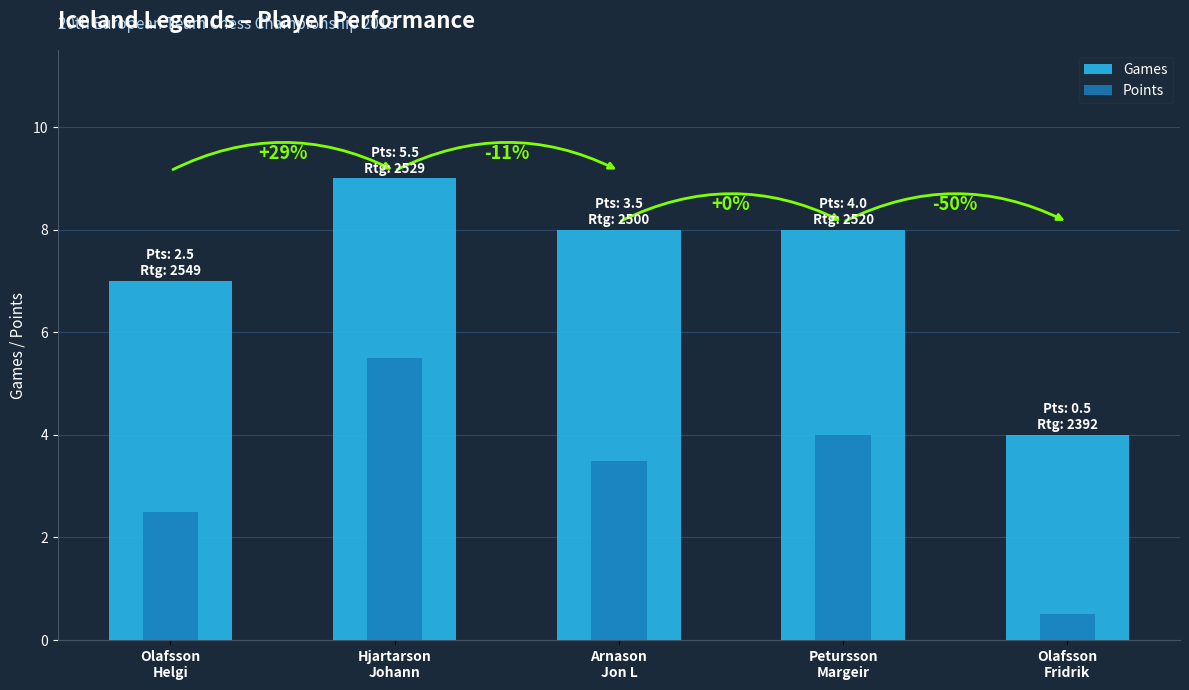

List the series in order of their peak value, highest first.

Games, Points